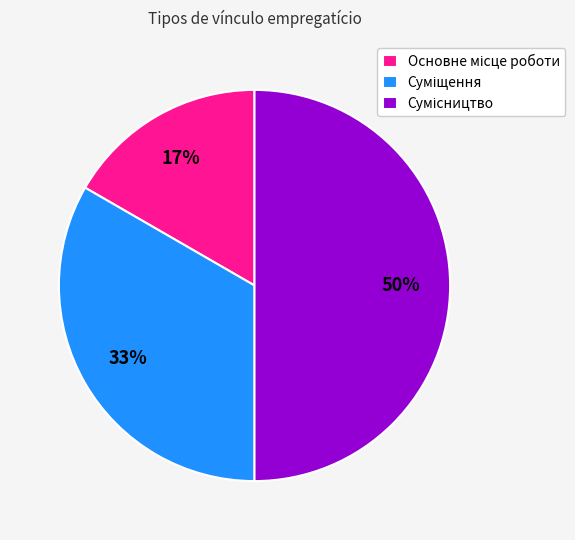

To the nearest percent, what is the difference between the largest and smallest slice percentages?

33%